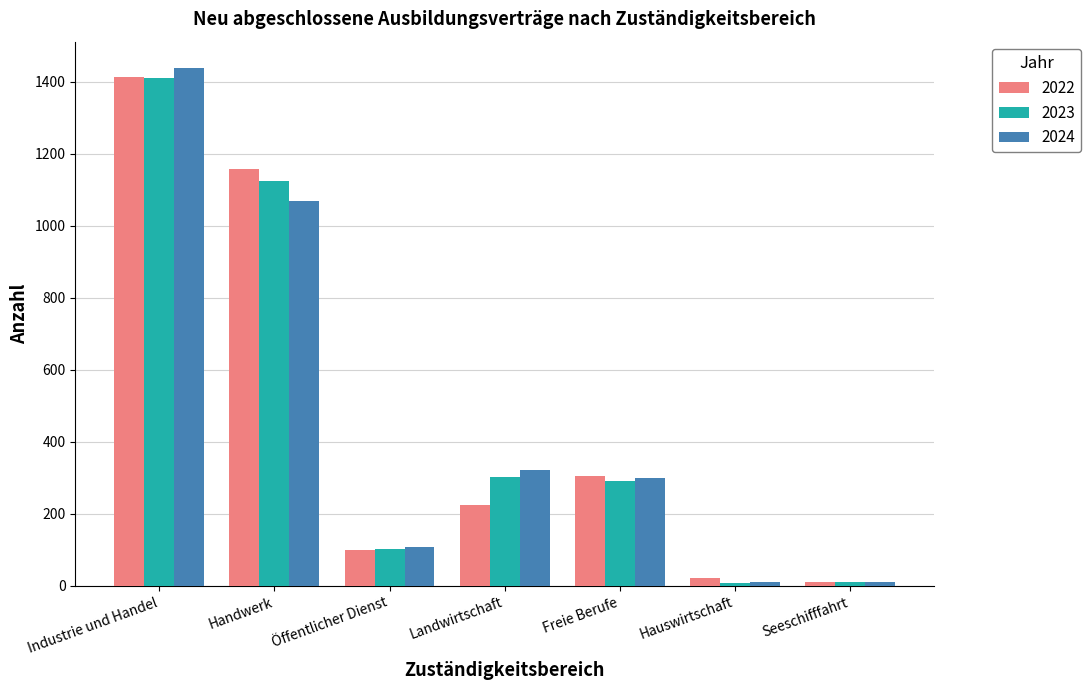

What is the sum of the 2023 values at Industrie und Handel and Öffentlicher Dienst?

1512